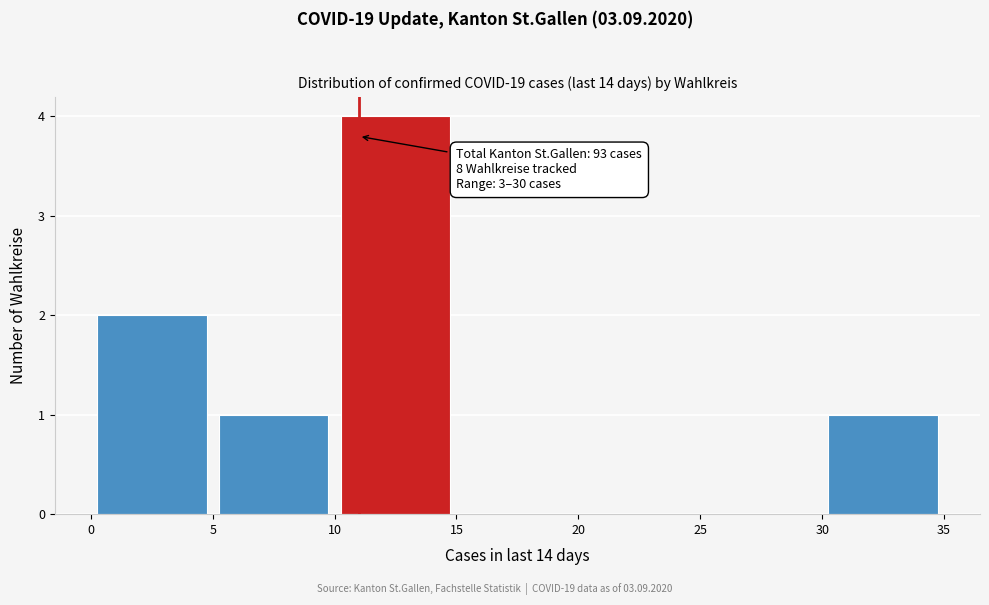

Which range on the x-axis has the tallest bar?

10 to 15